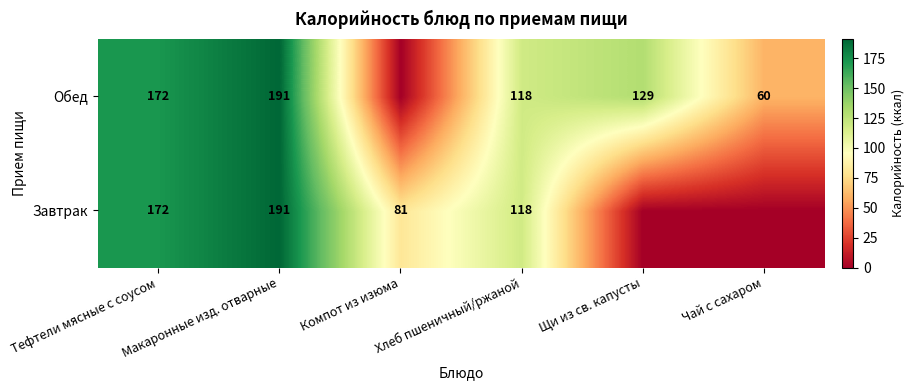

What is the sum of the Обед values at Макаронные изд. отварные and Хлеб пшеничный/ржаной?

309